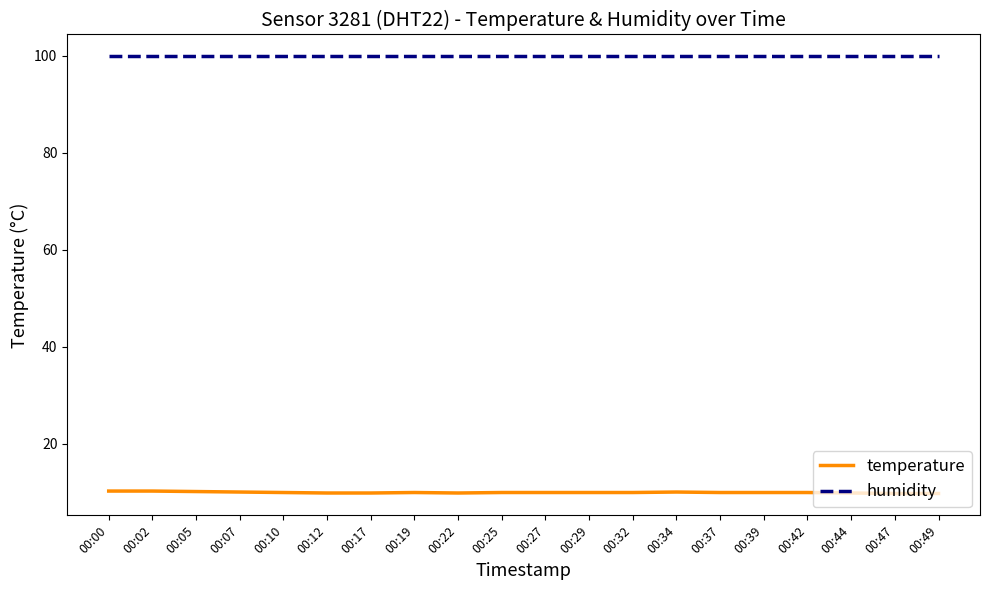

Rank the series by their average value, from lowest to highest.

temperature, humidity